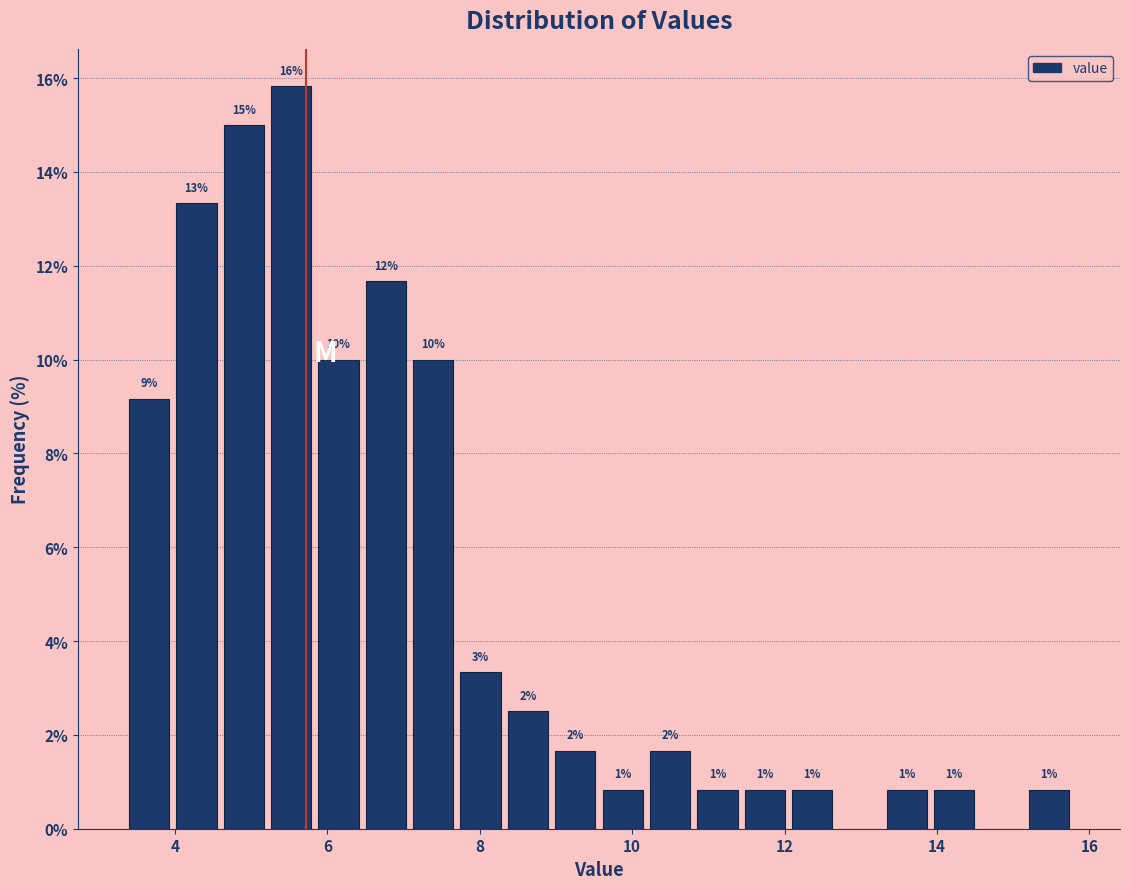

Read against the x-axis, roughly where is the centre of the tallest bar?

5.6